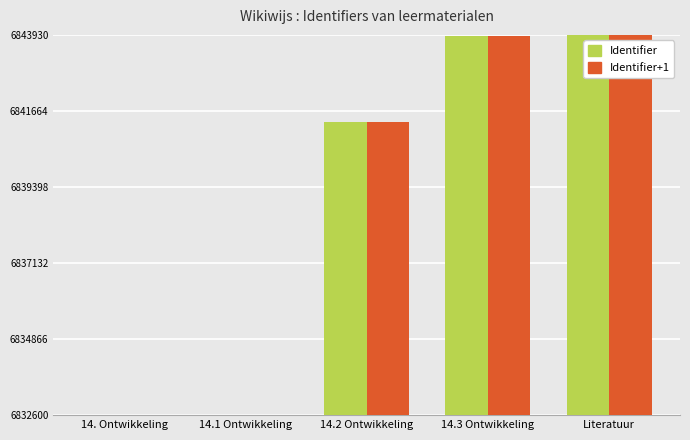

What is the difference between the Identifier+1 values at 14. Ontwikkeling and 14.3 Ontwikkeling?

11305